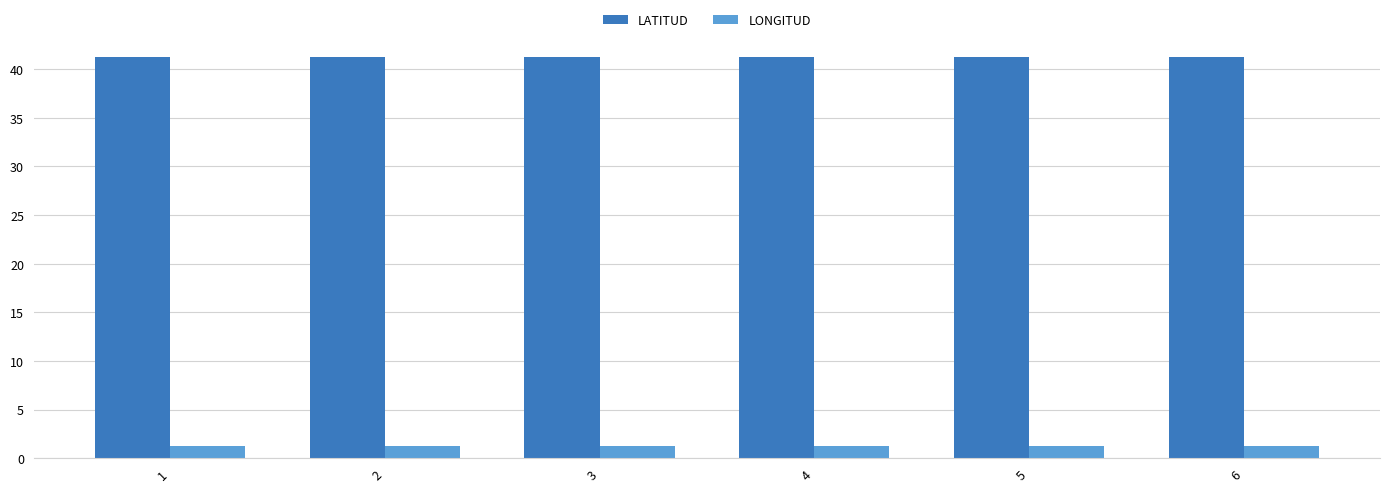

What is the value of the LATITUD bar at the 6th from the left?

41.3